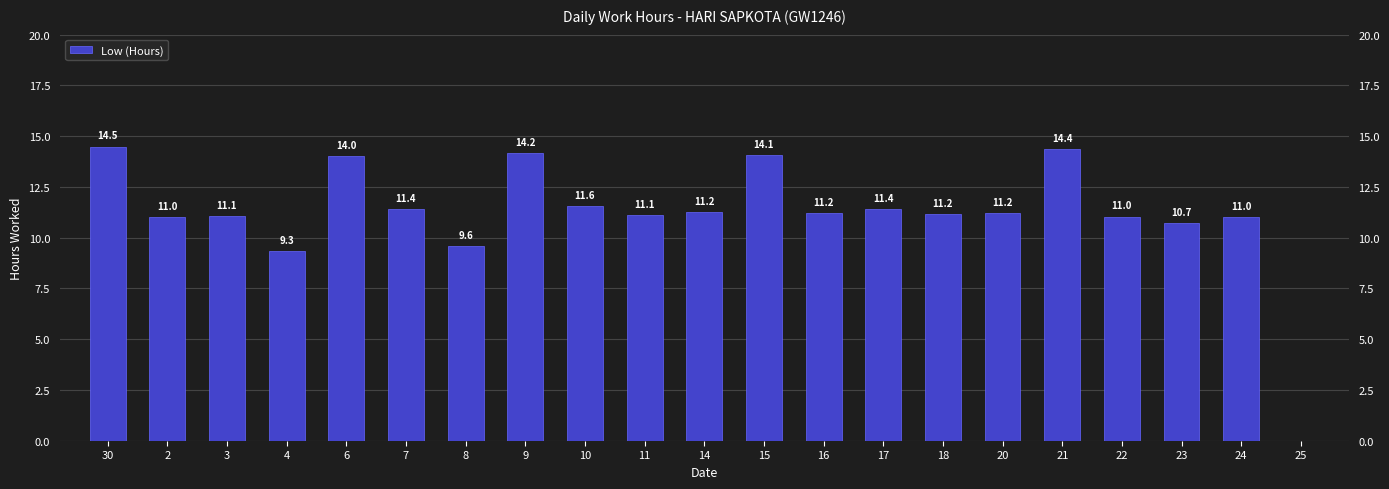

What is the greatest value displayed?

14.5